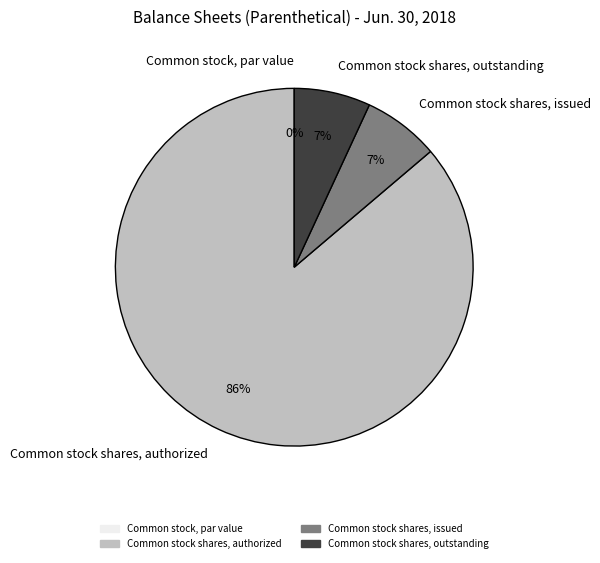

What is the majority slice?

Common stock shares, authorized